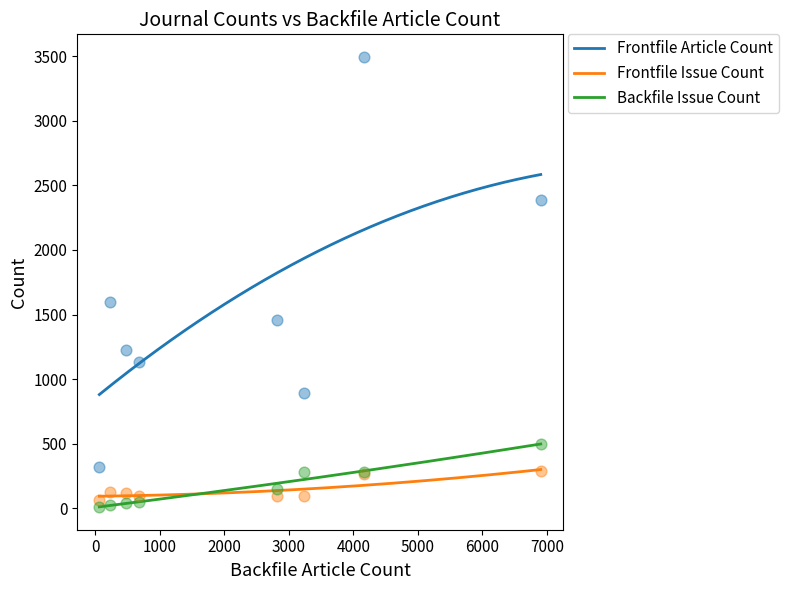

Which series has the largest total across all categories?

Frontfile Article Count